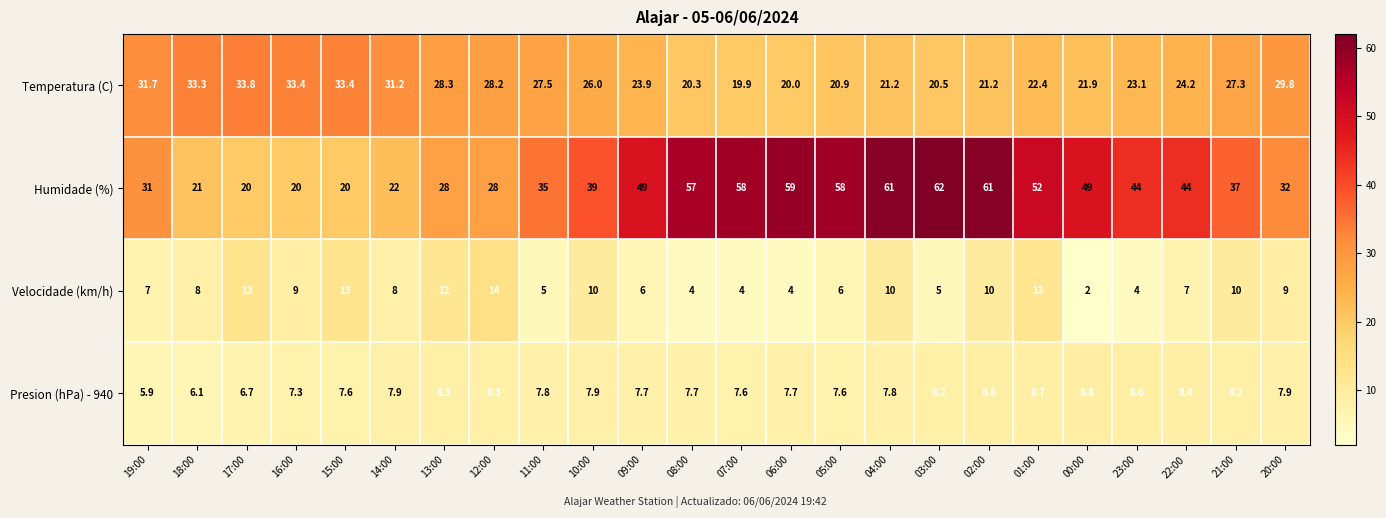

At which category does the chart reach its peak across all series?

03:00